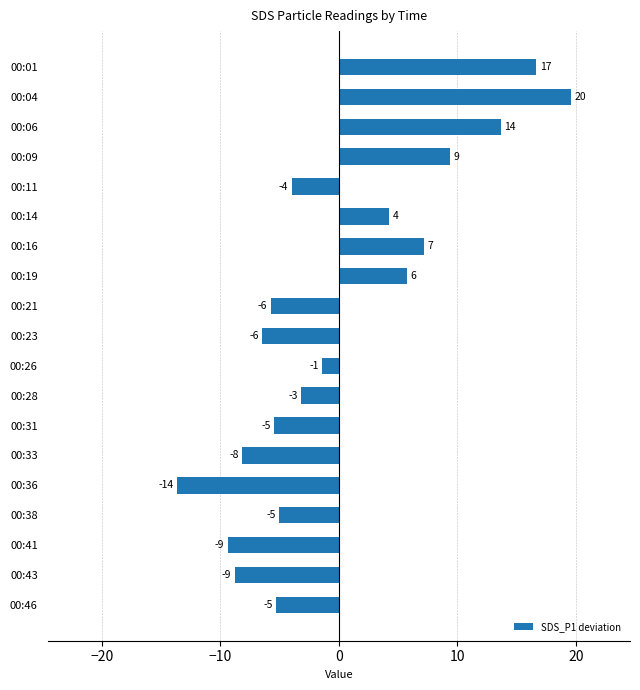

How many bars are there in total?

19